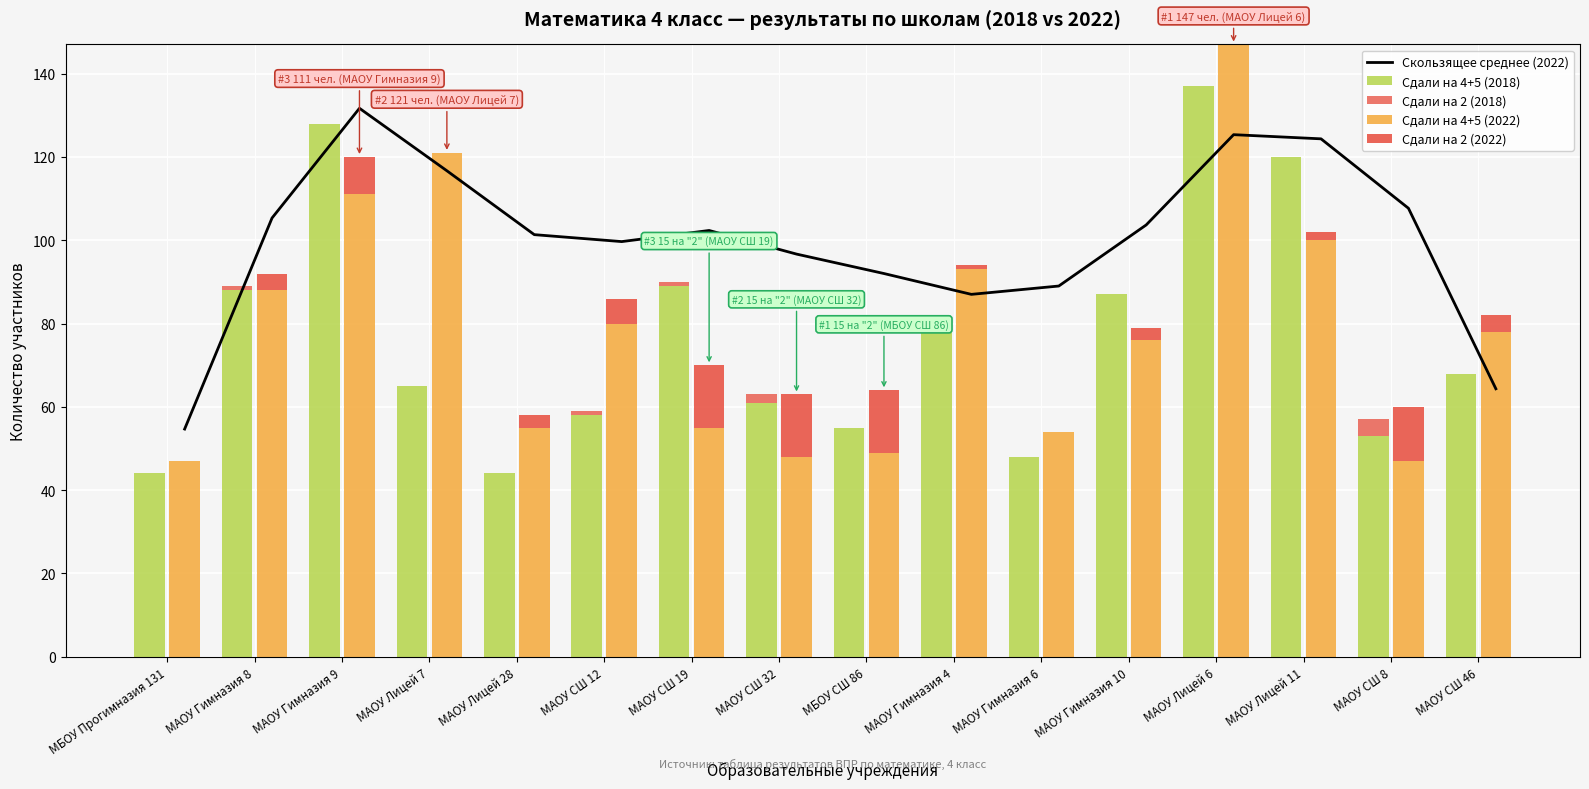

What is the sum of all Сдали на 2 (2018) values?

9.0